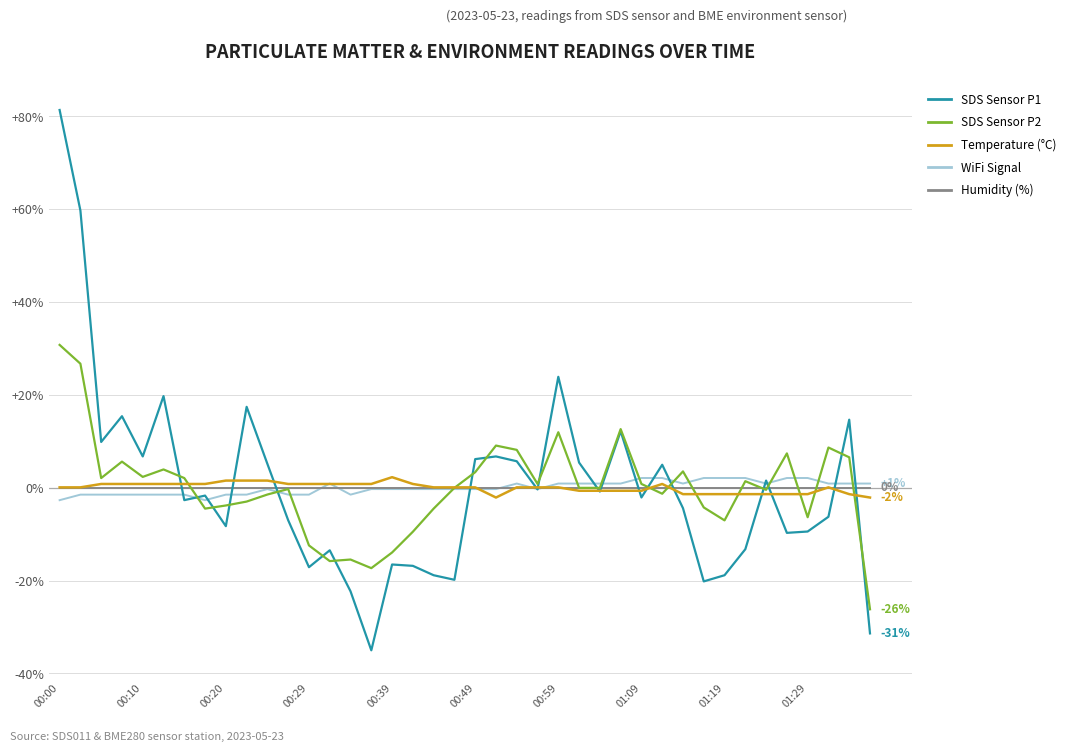

What is the smallest value displayed?

-35.0